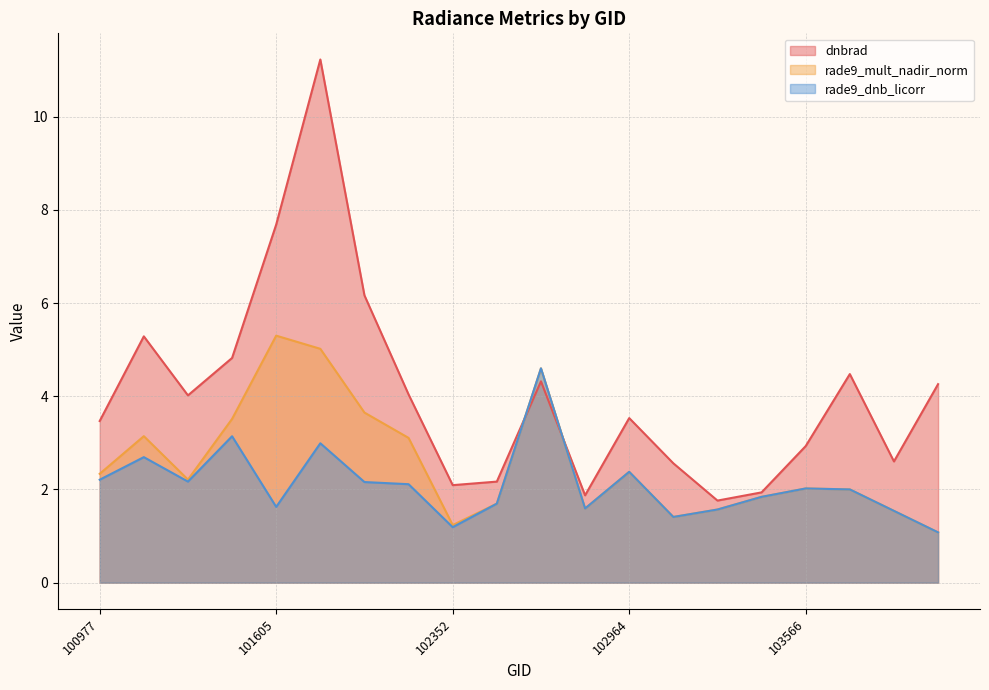

Which series has the widest spread of values?

dnbrad